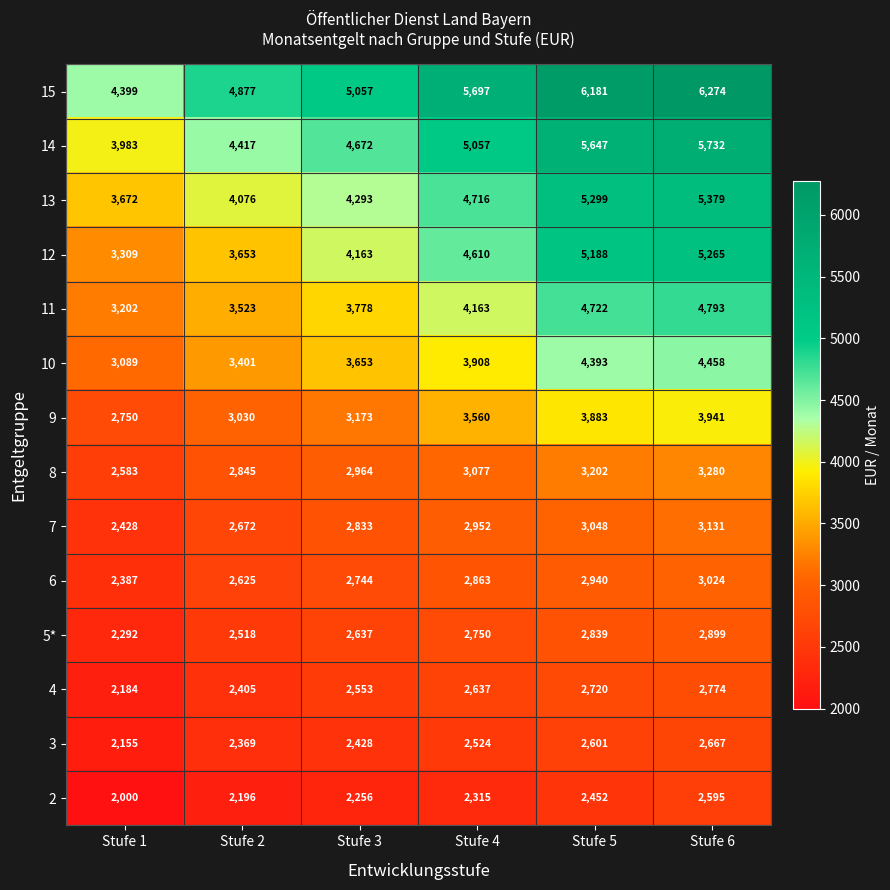

Is it true that 9 equals 3030 at Stufe 2?

True